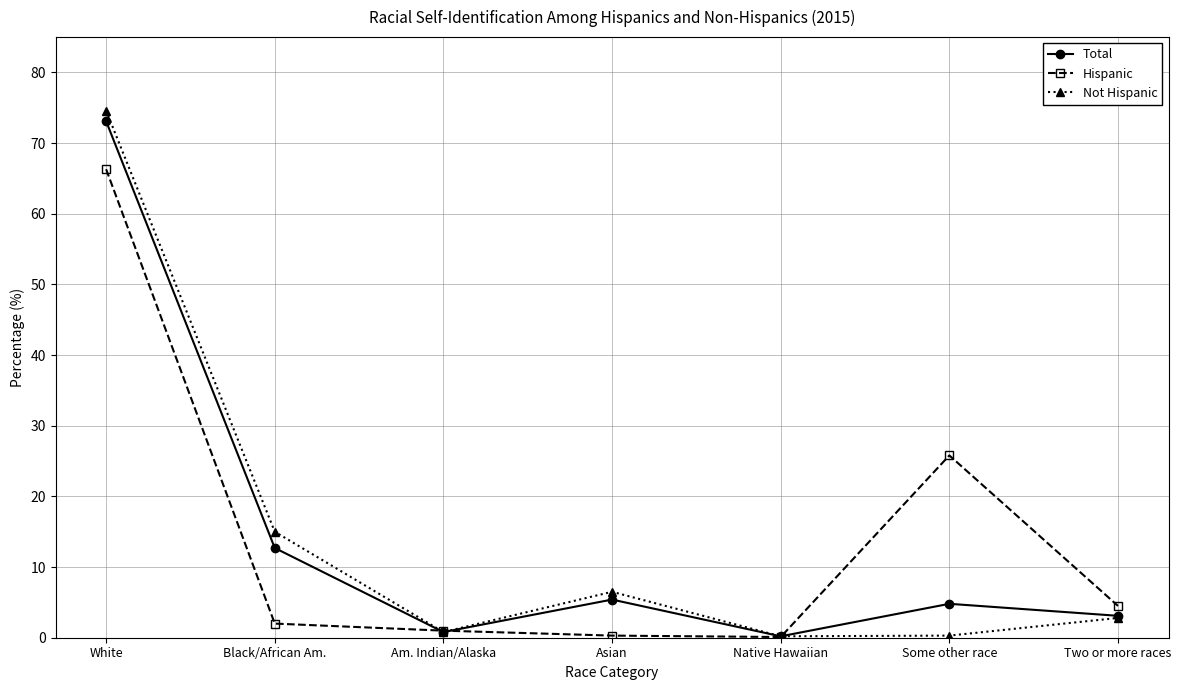

What is the maximum value for Not Hispanic?

74.6